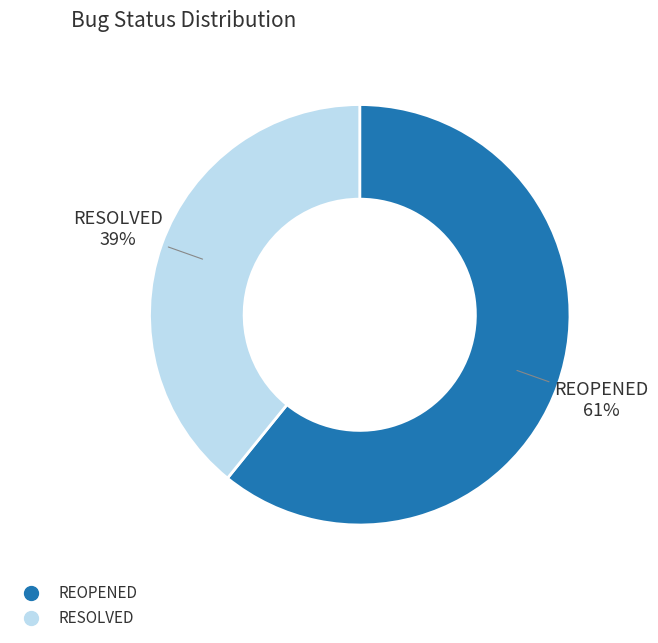

Between REOPENED and RESOLVED, which is larger?

REOPENED